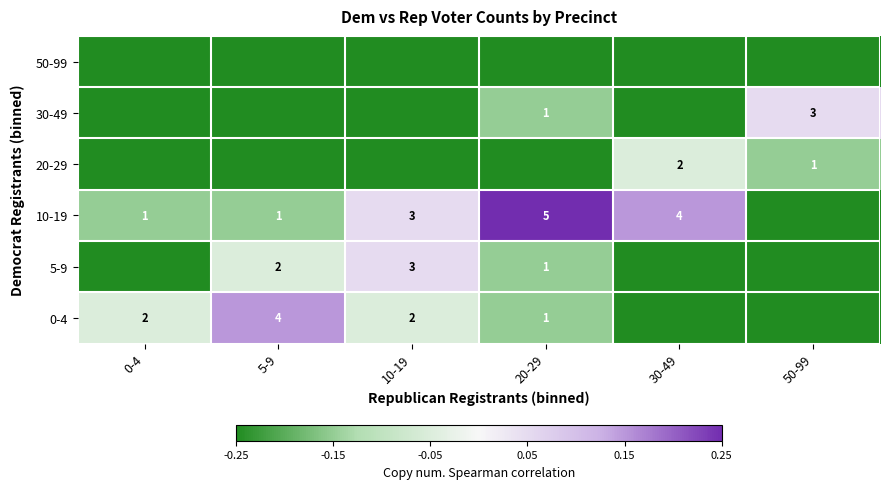

At how many categories does at least one series exceed 0?

5